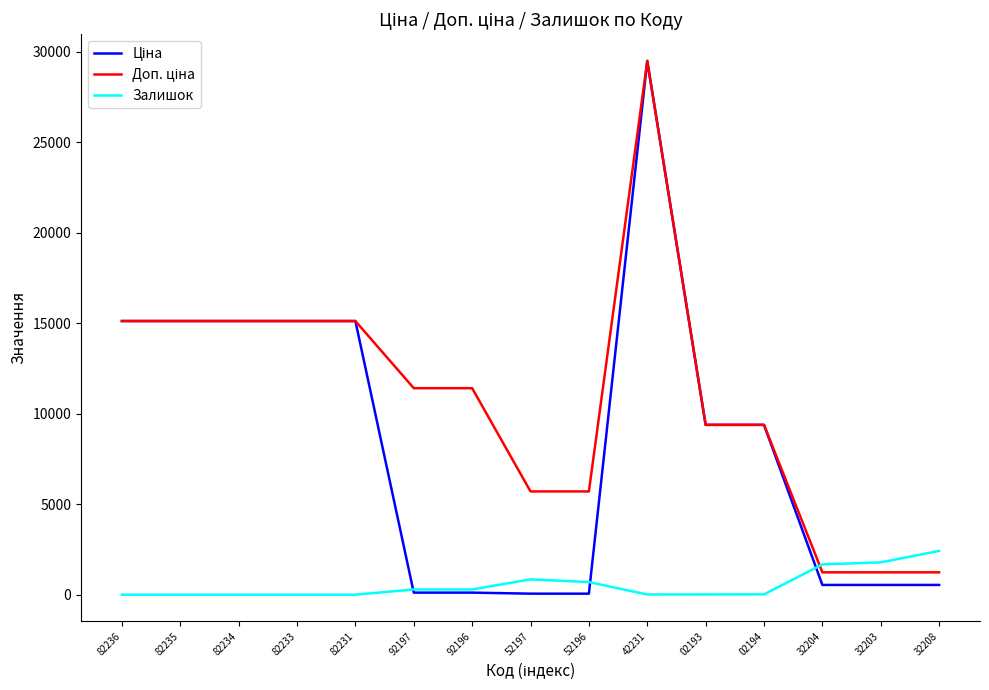

The Залишок series shows 1590.2 at 82236. True or false?

False